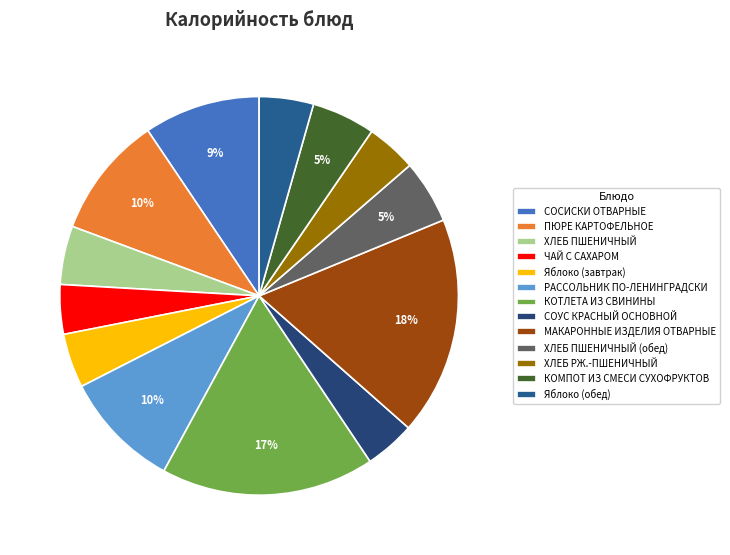

How many slices are in this pie chart?

13